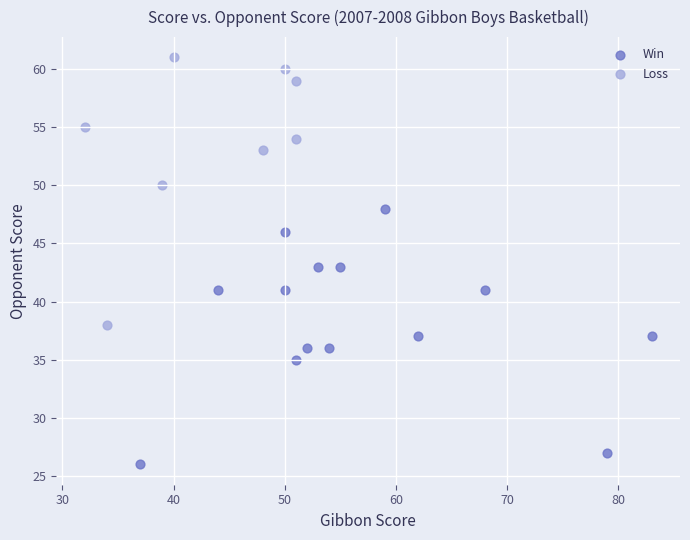

Which series has the widest spread of Y values?

Loss